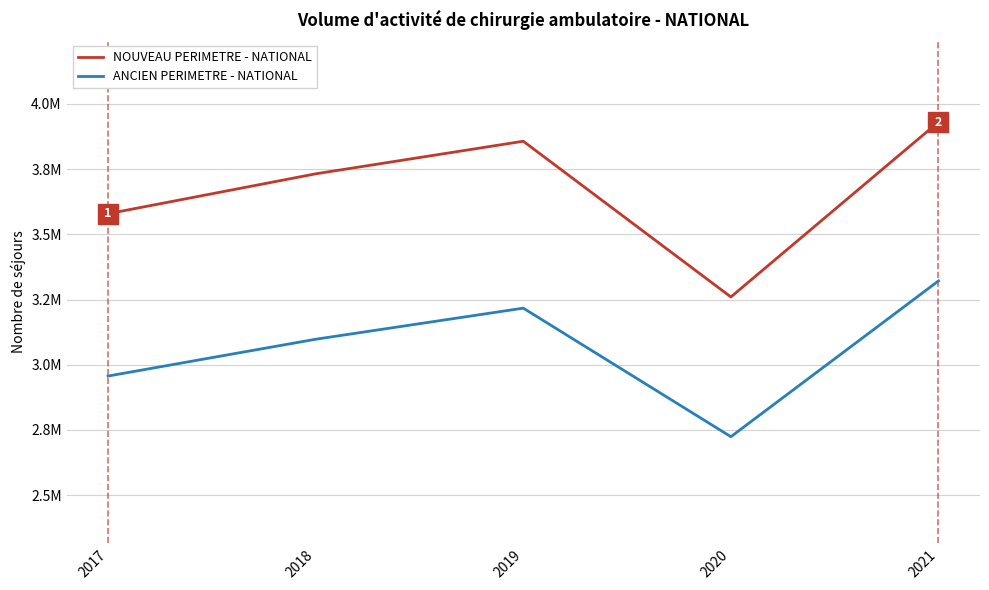

Which series has the widest spread of values?

NOUVEAU PERIMETRE - NATIONAL